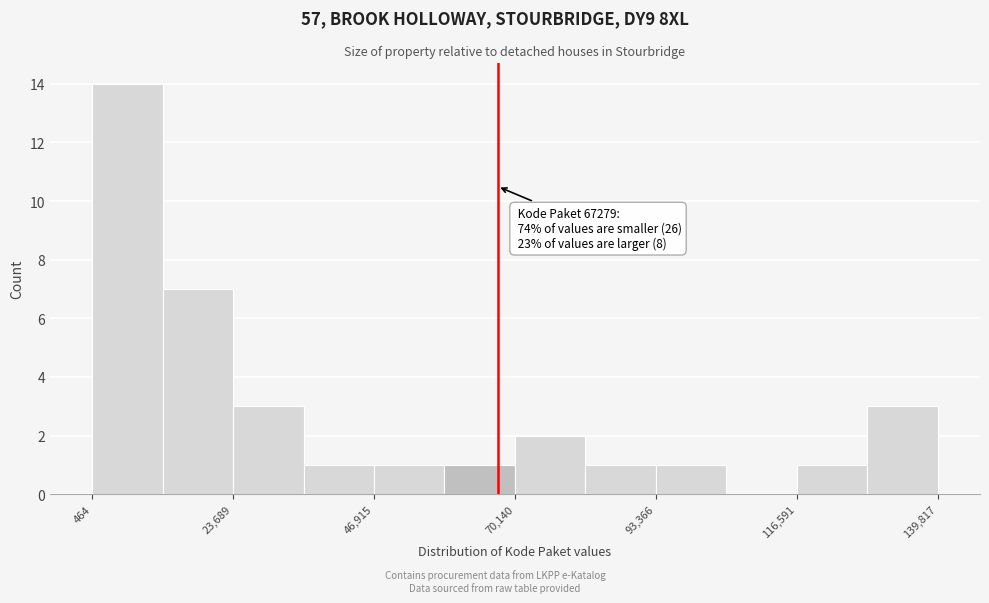

Read against the x-axis, roughly where is the centre of the tallest bar?

5000